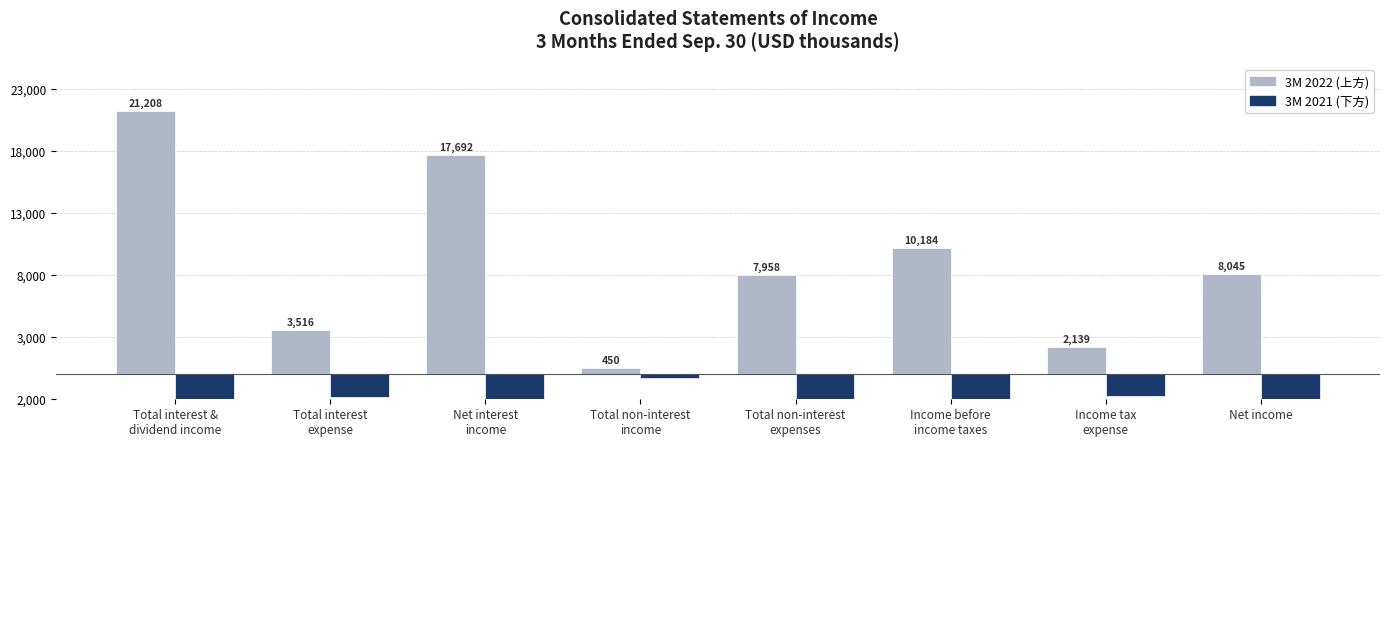

What is the sum of all 3M 2021 values?

-61118